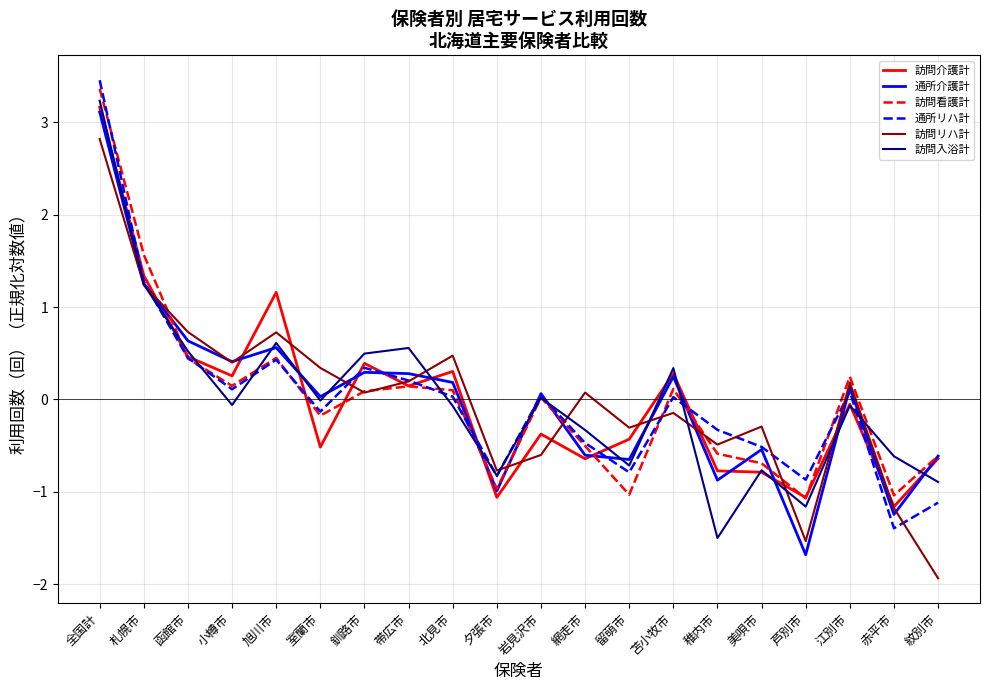

Between 苫小牧市 and 美唄市, which series saw the biggest shift?

訪問入浴計